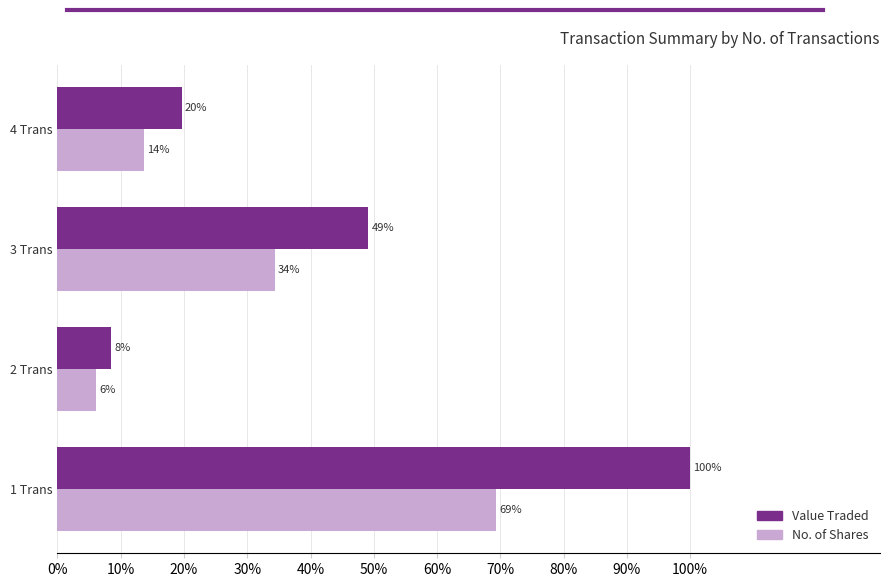

What are all the series names shown in the legend?

Value Traded, No. of Shares